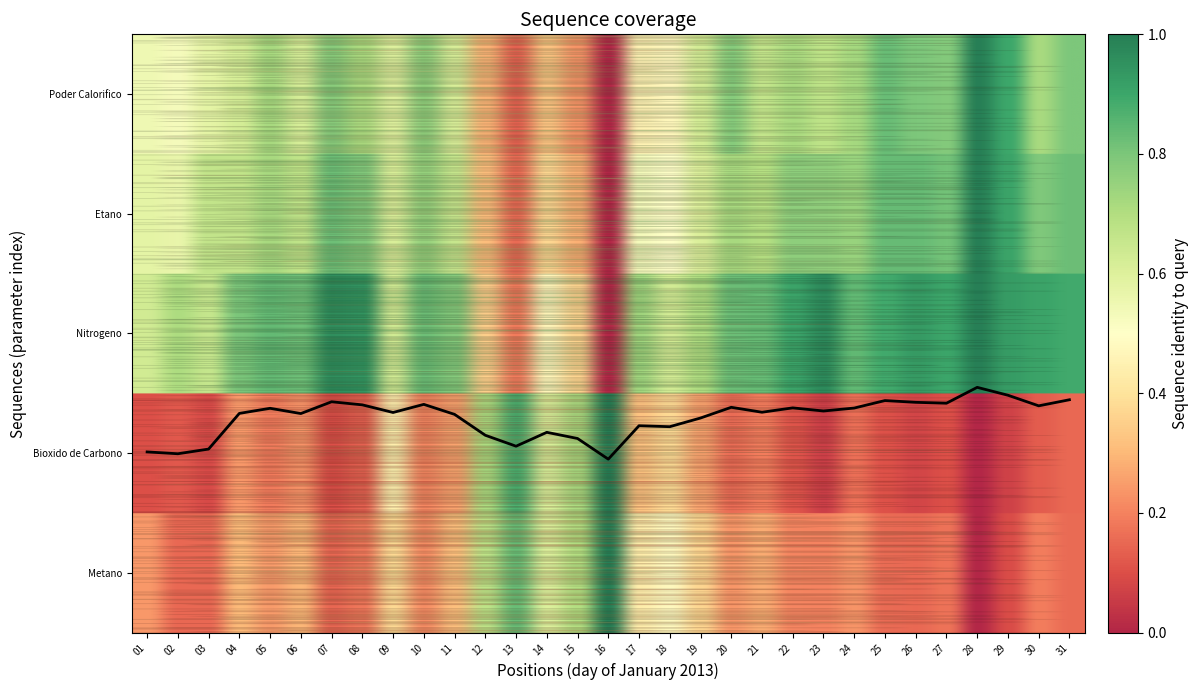

Is this an area chart (filled region under the line)?

No